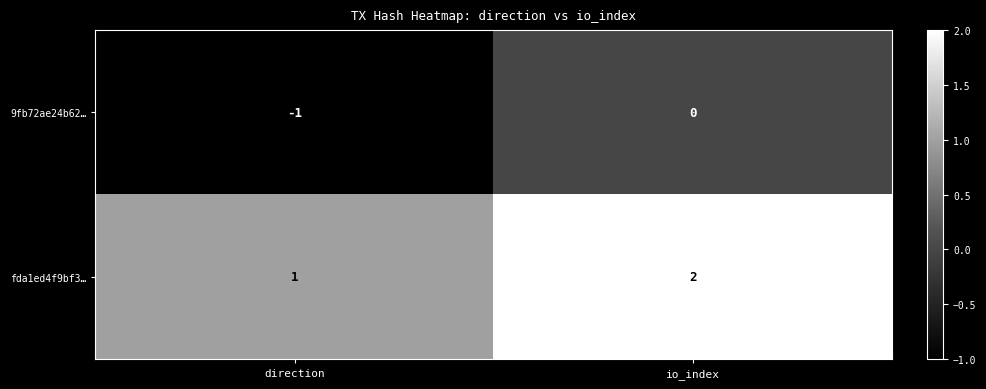

Which series has the largest total across all categories?

fda1ed4f9bf3…